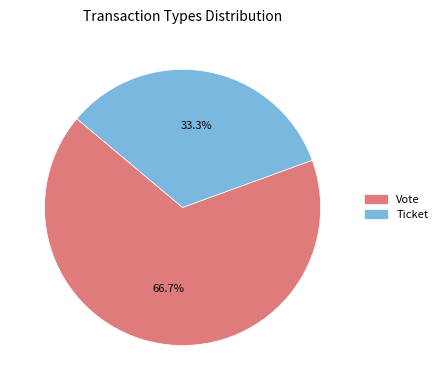

Which slice is the largest?

Vote